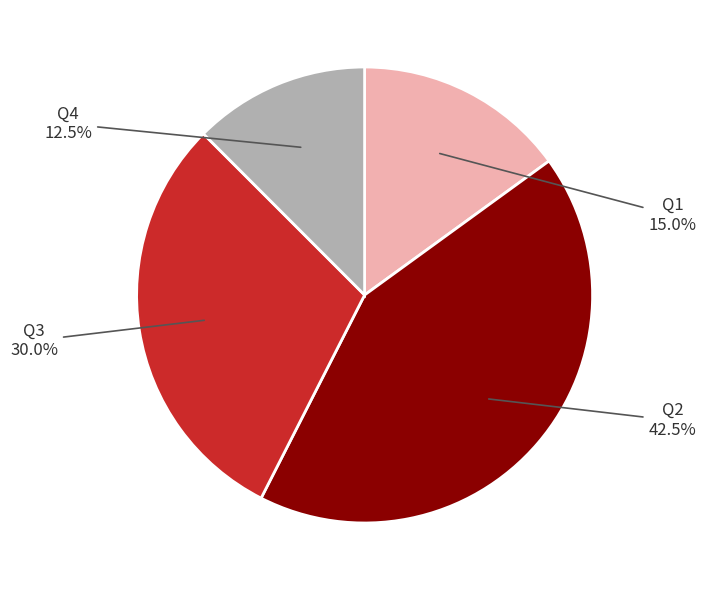

To the nearest percent, what is the difference between the Q2 and Q4 slice percentages?

30%